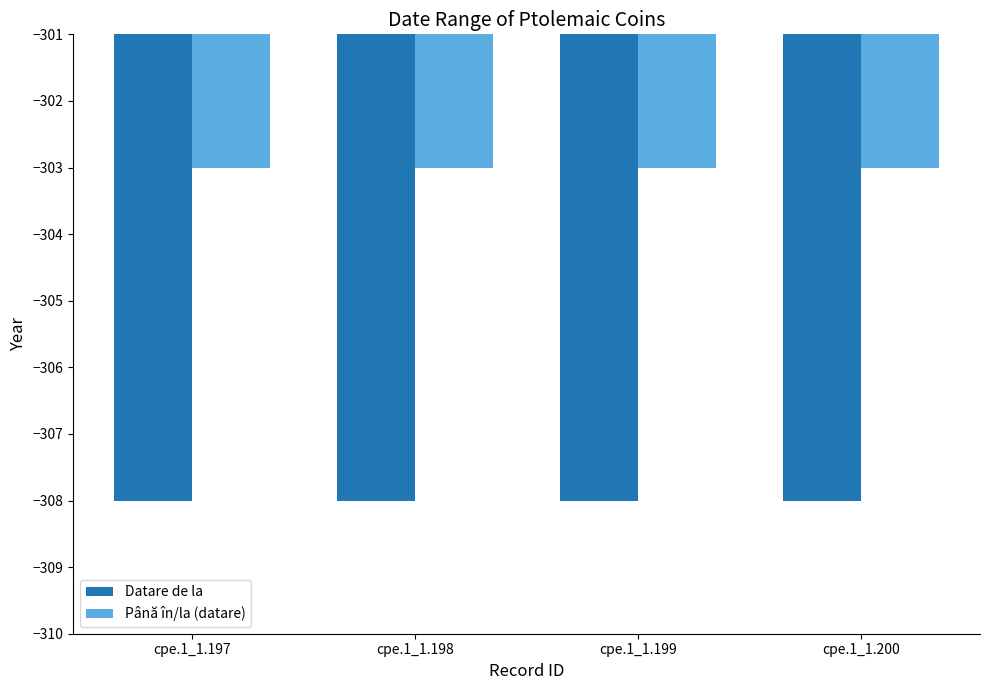

At cpe.1_1.197, list the series in order from smallest to largest.

Datare de la, Până în/la (datare)